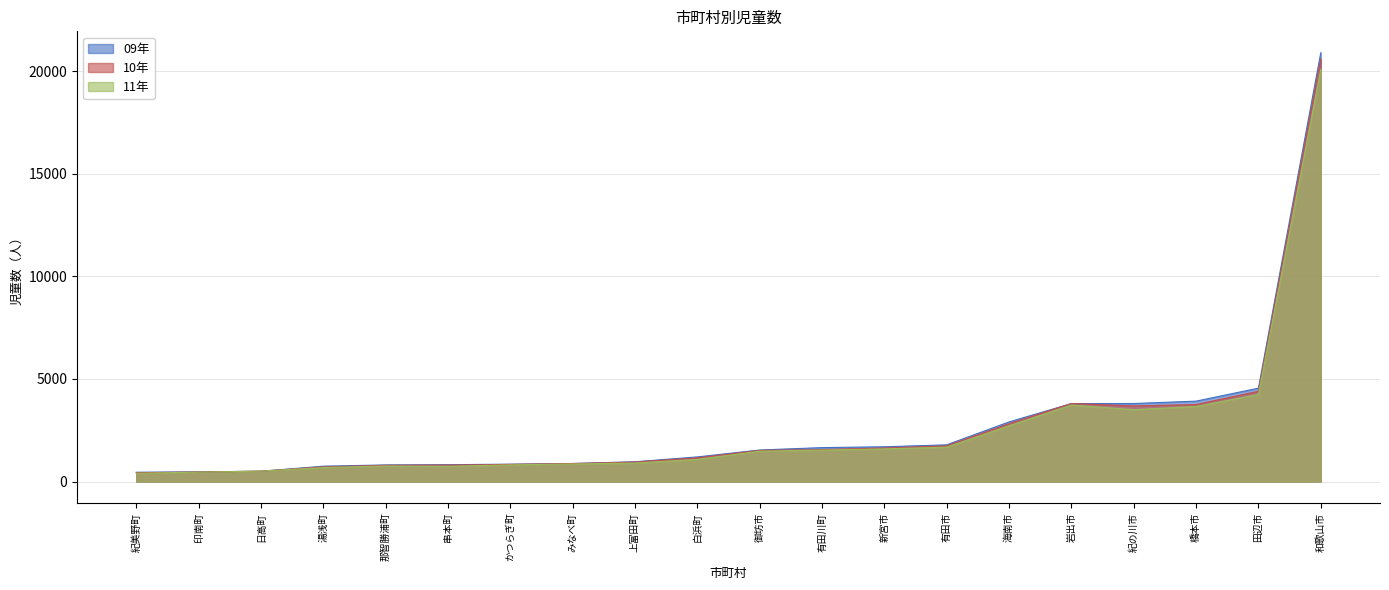

What position from the left is 新宮市?

13